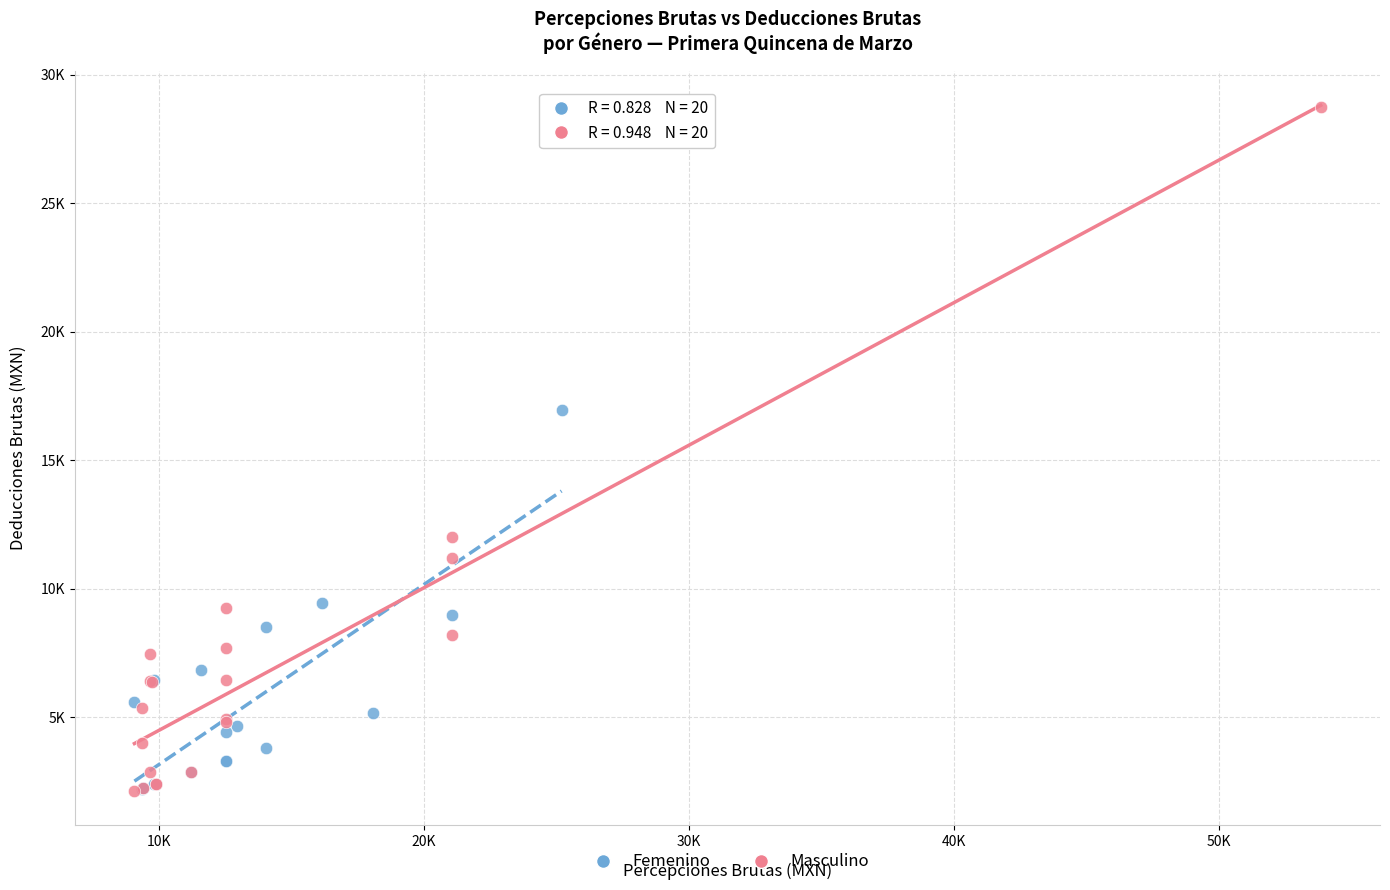

What are all the series names shown in the legend?

Femenino, Masculino